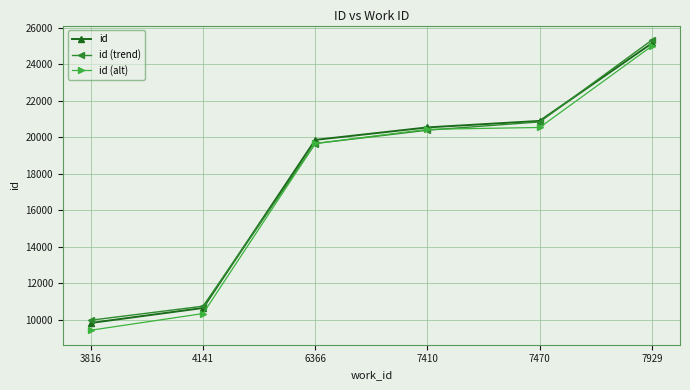

At which label is id (trend) closest to 17652?

6366